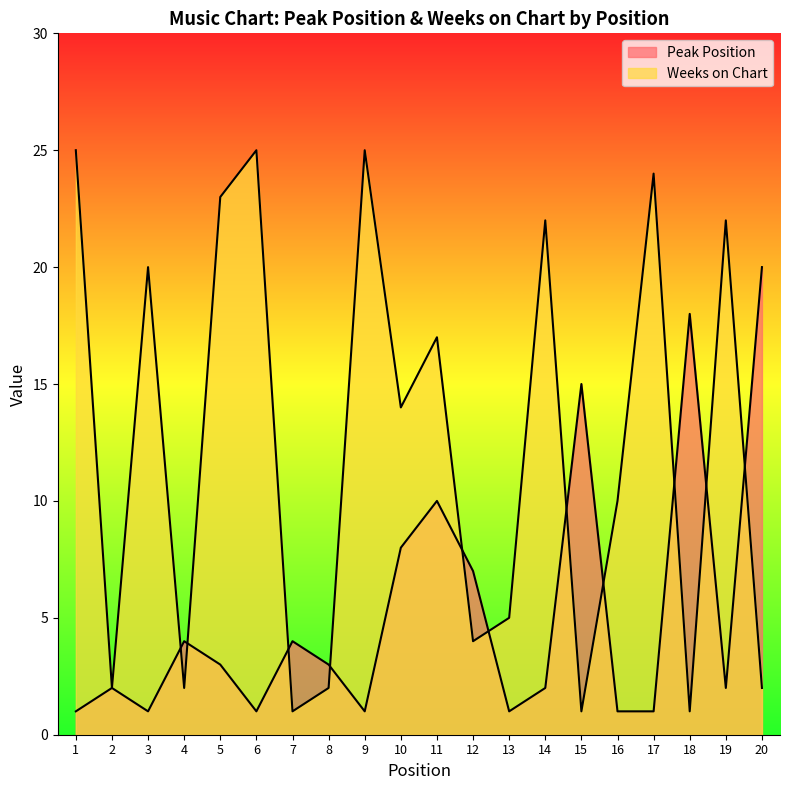

What is the difference between the highest and lowest values at 12?

3